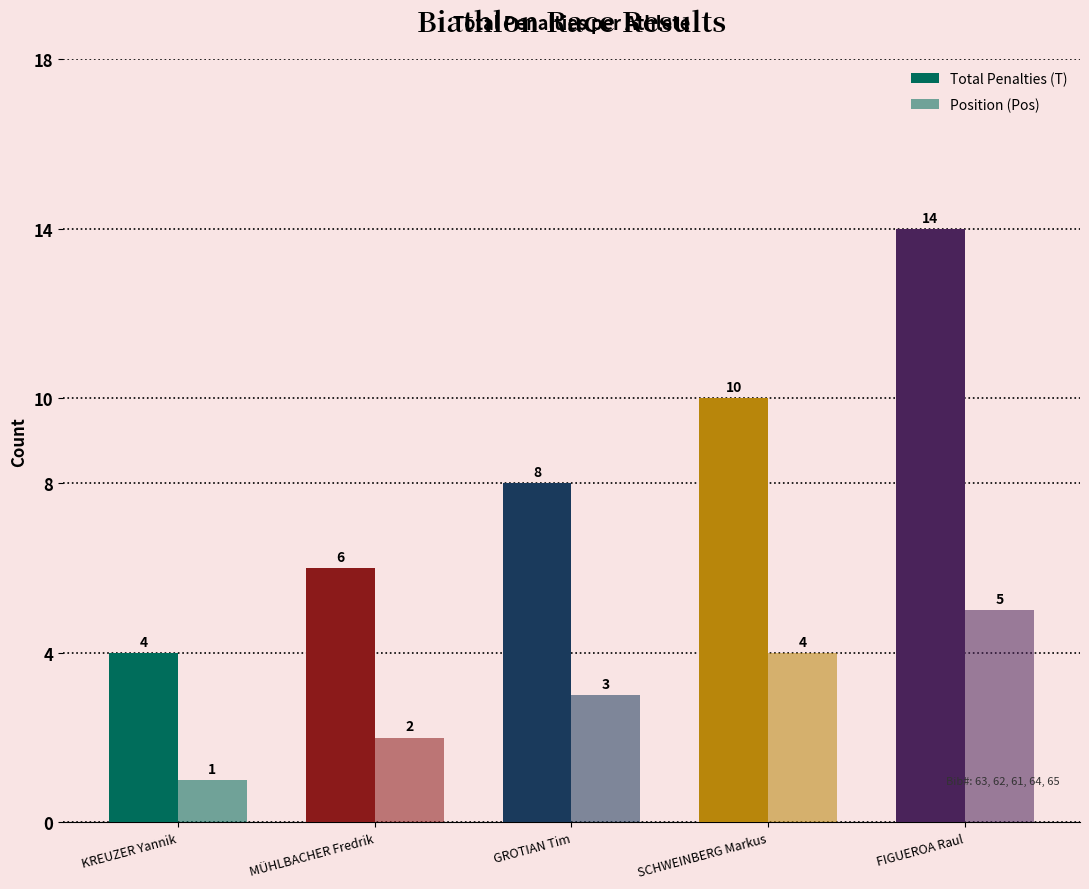

How many groups of bars are there?

5